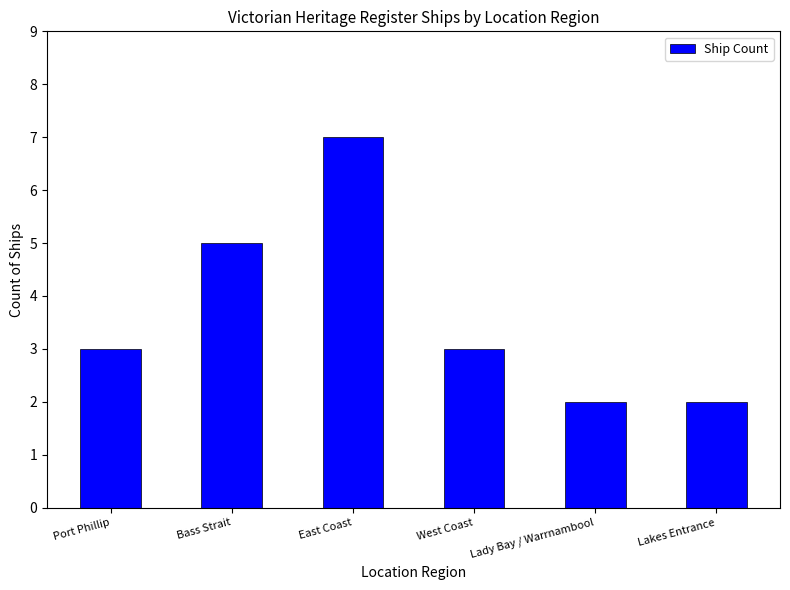

Count the values in the range 2 to 5.

5